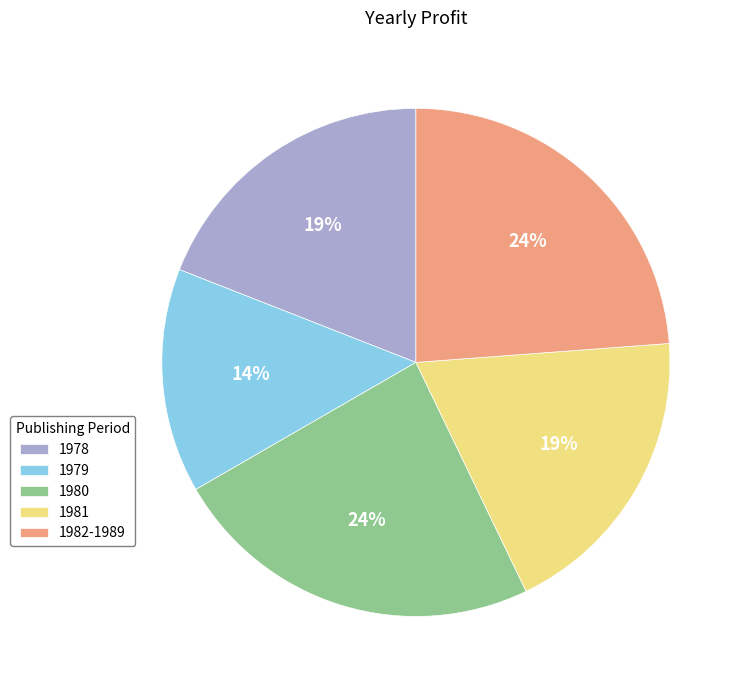

Which slice is the smallest?

1979